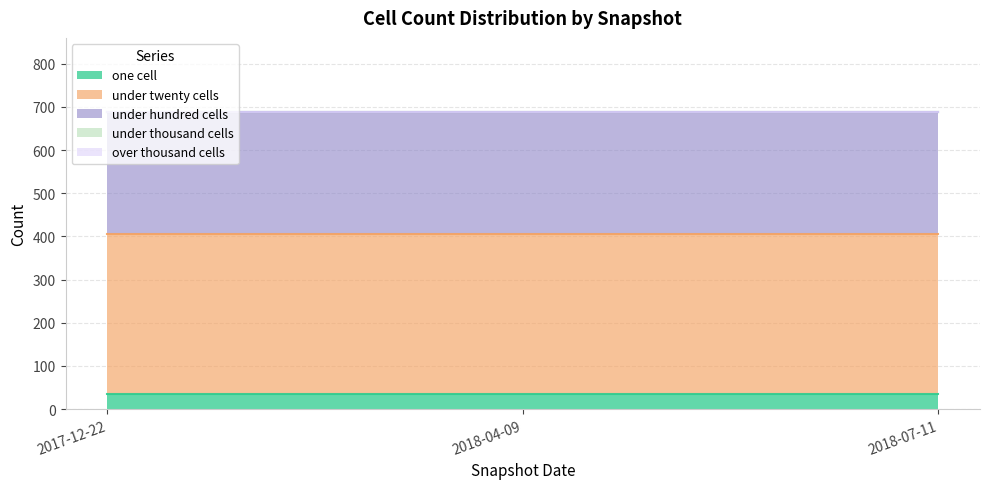

Reading left to right, transcribe all the data shown in this chart.

one_cell: 2017-12-22=35	2018-04-09=35	2018-07-11=35
under_twenty_cells: 2017-12-22=371	2018-04-09=371	2018-07-11=371
under_hundred_cells: 2017-12-22=282	2018-04-09=282	2018-07-11=282
under_thousand_cells: 2017-12-22=0	2018-04-09=0	2018-07-11=0
over_thousand_cells: 2017-12-22=0	2018-04-09=0	2018-07-11=0